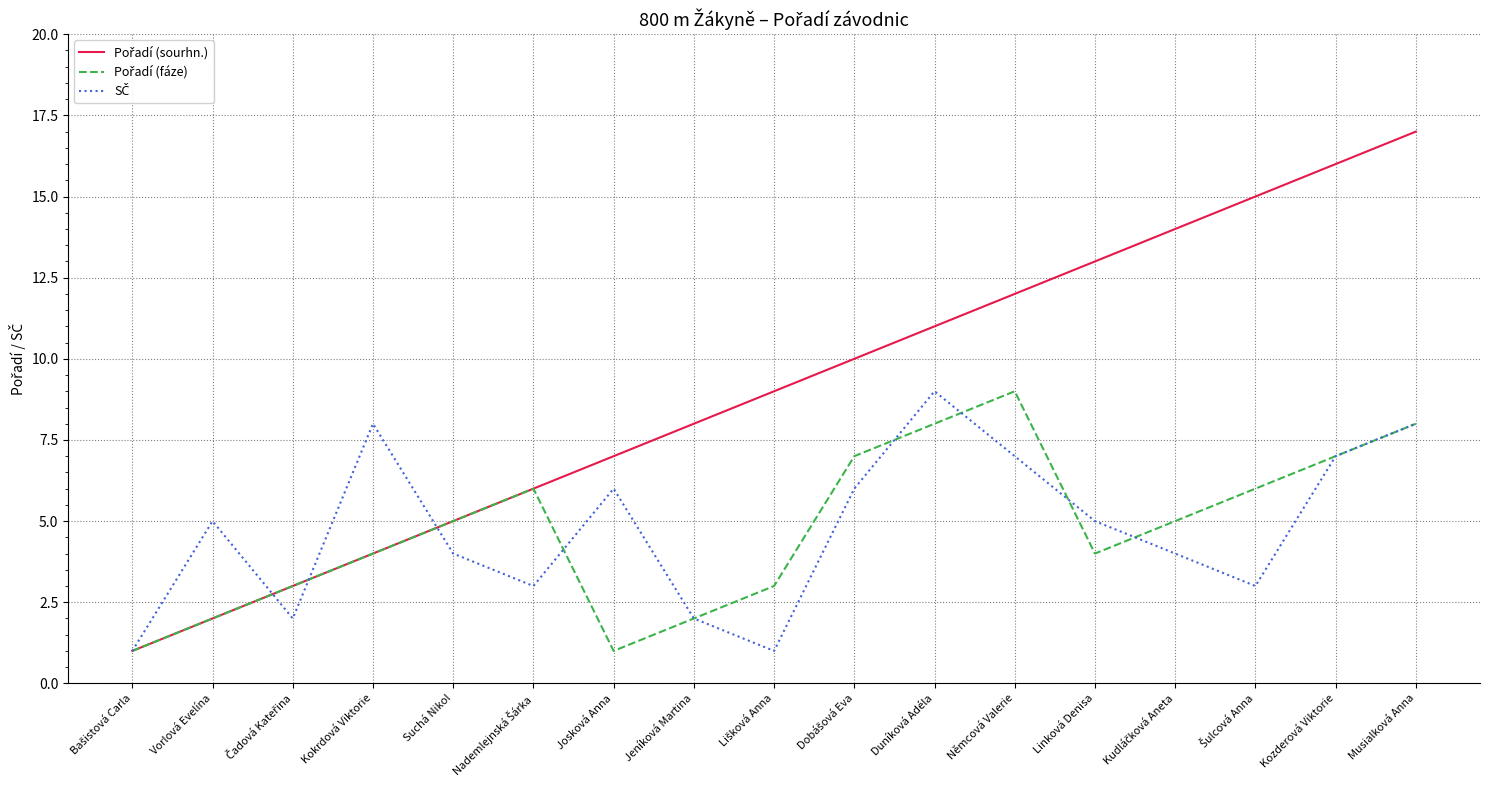

How many lines are shown in the chart?

3